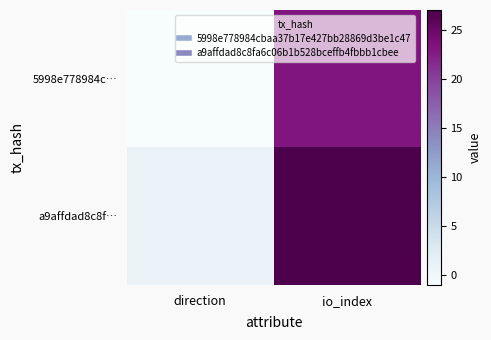

Which series changed the most between direction and io_index?

a9affdad8c8f…